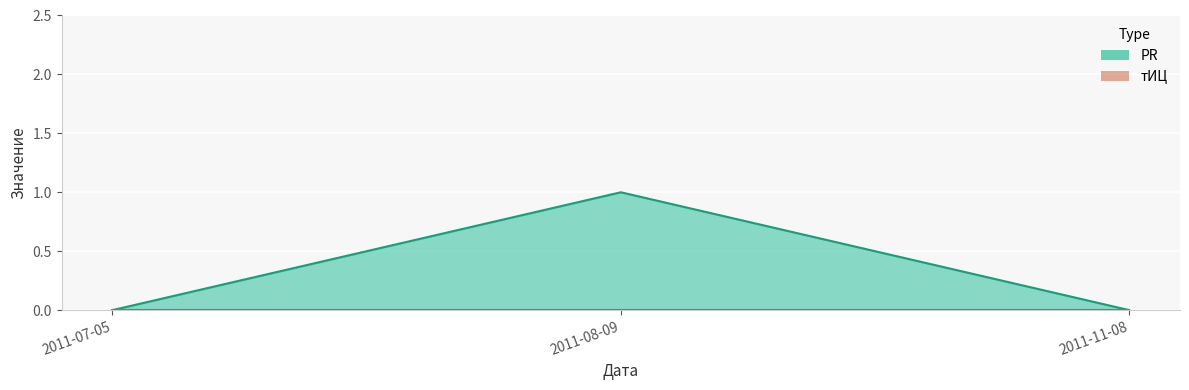

Reading left to right, extract all data points from this chart.

2011-07-05=0	2011-08-09=1	2011-11-08=0